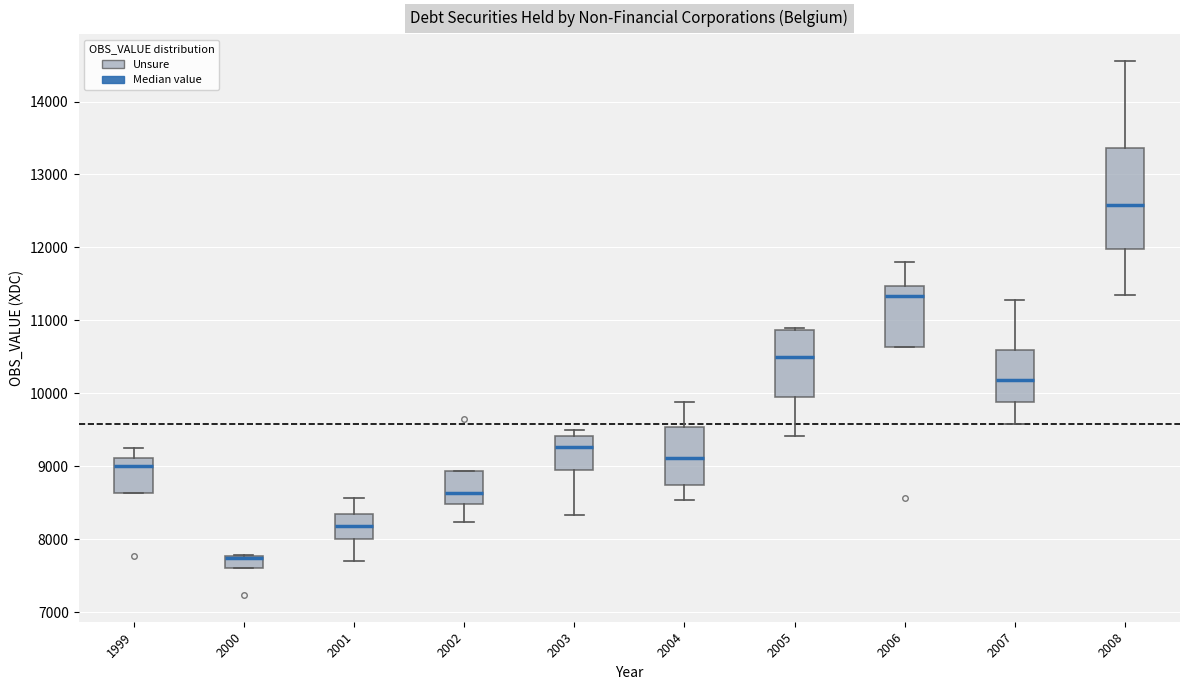

Comparing the boxes themselves (not the whiskers), which one is the tallest?

2008